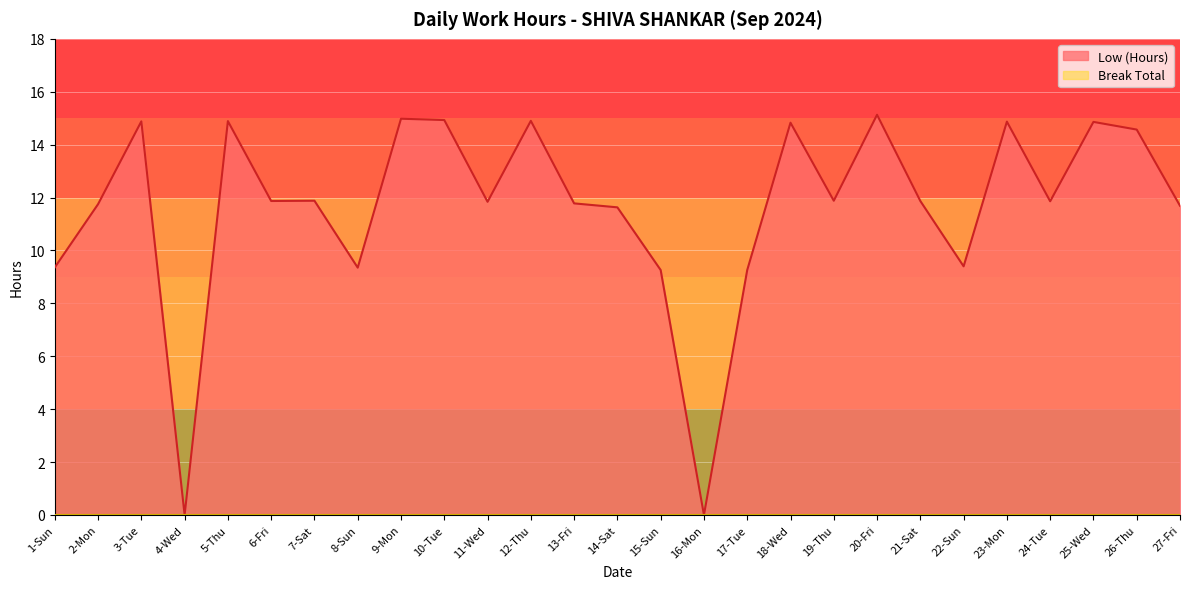

At which category does the chart reach its minimum across all series?

4-Wed